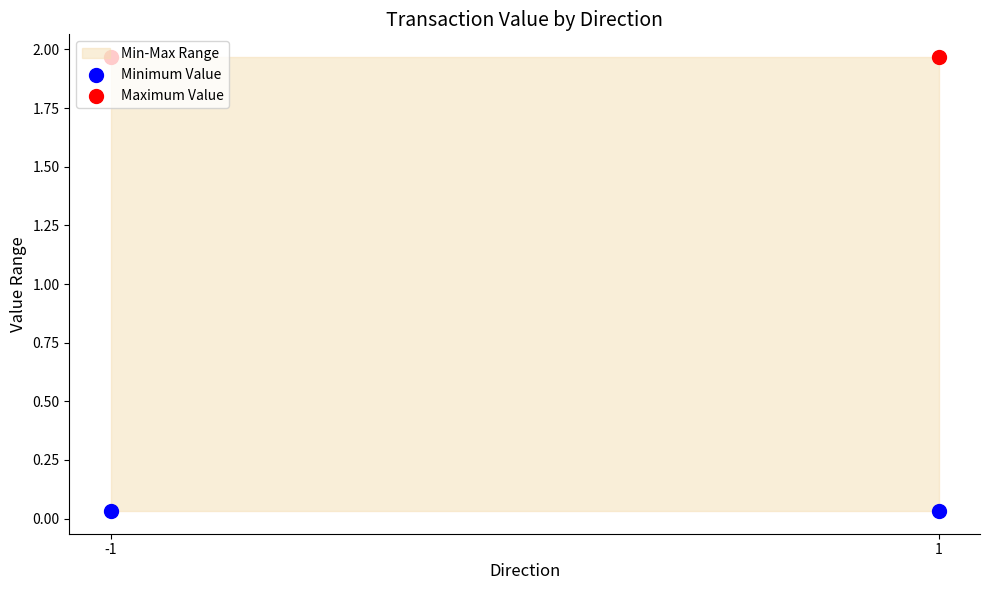

Which series contains the lowest Y value?

Minimum Value